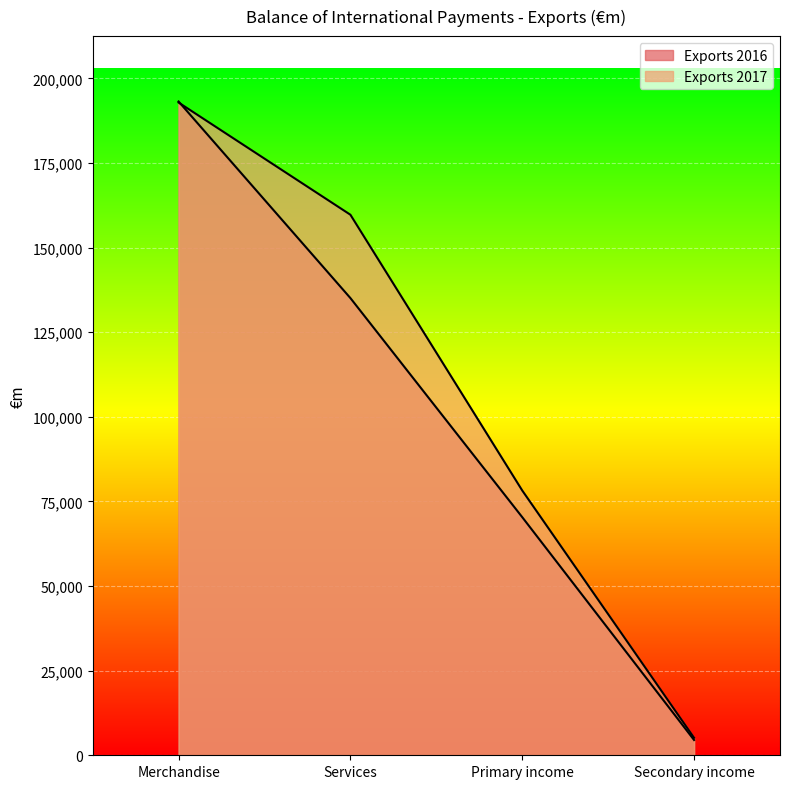

Does the chart display data point markers on the line(s)?

No